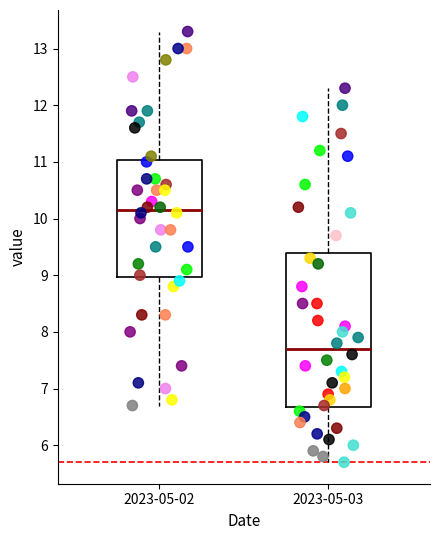

Comparing the boxes themselves (not the whiskers), which one is the tallest?

2023-05-03